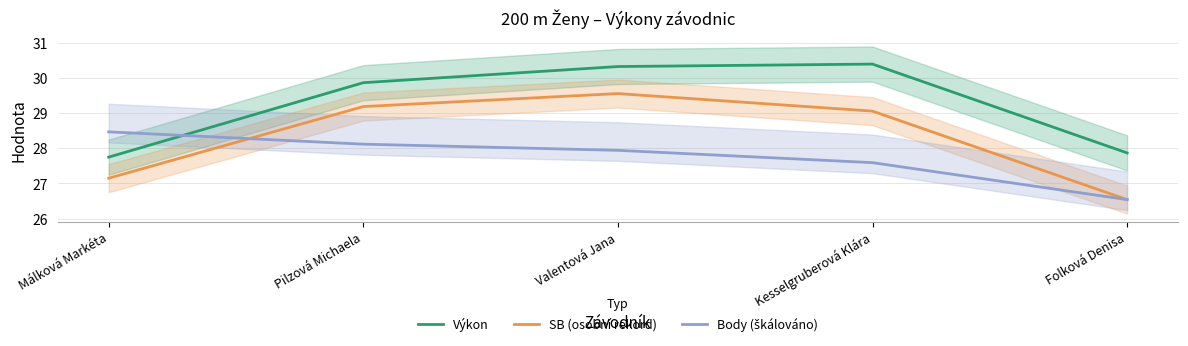

Where does the Výkon series first go above 29?

Pilzová Michaela